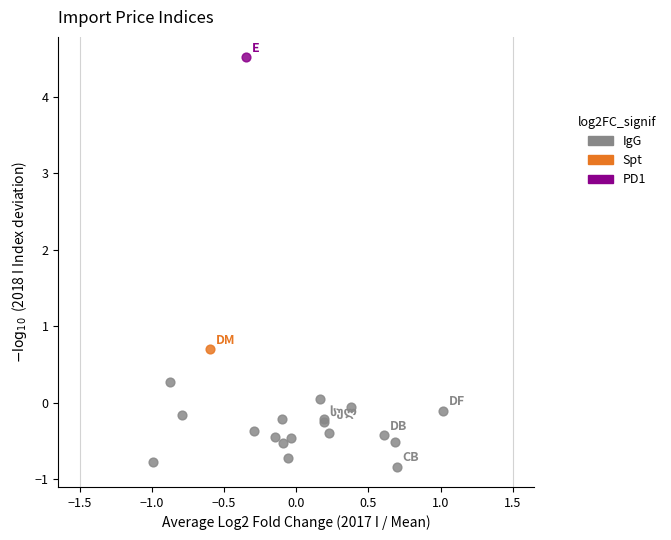

What are all the series names shown in the legend?

IgG, Spt, PD1